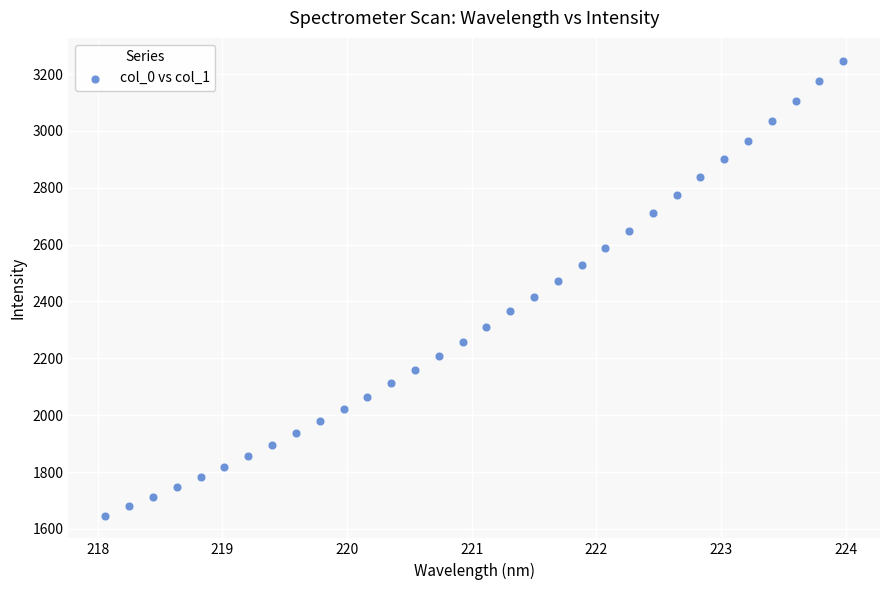

What is the range of X values (max minus min)?

5.9